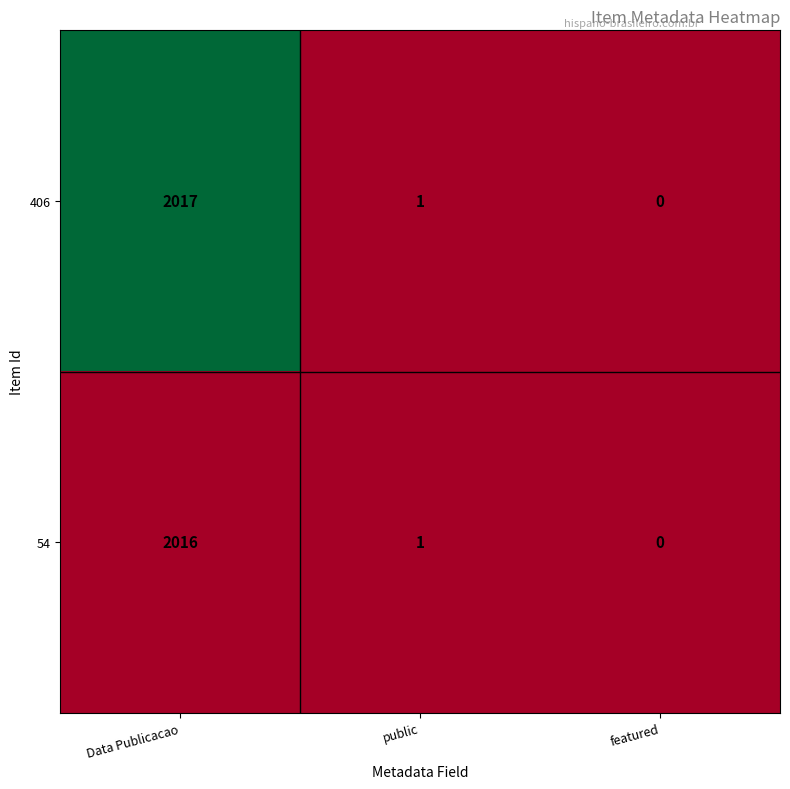

Reading left to right, list all the values displayed in this chart.

406: 2017	1	0
54: 2016	1	0